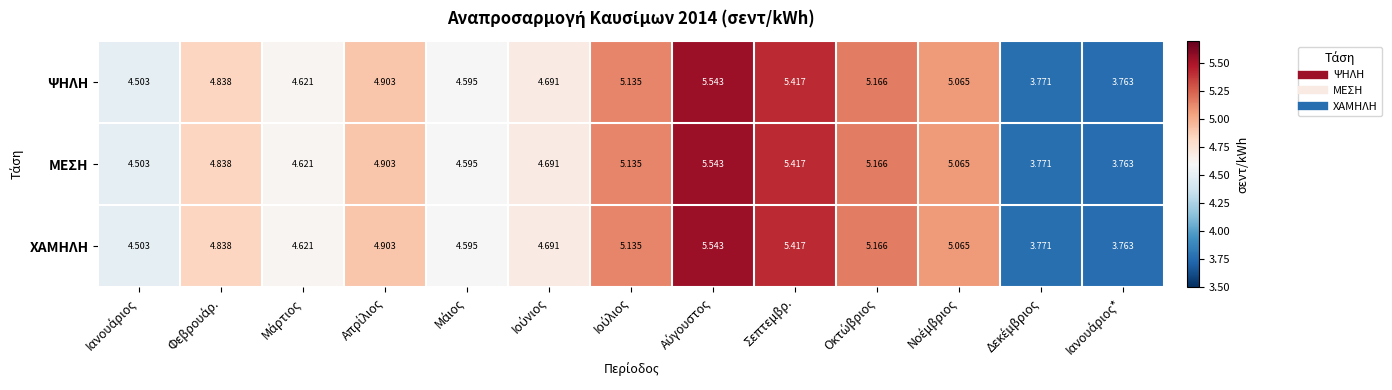

Which series has the largest total across all categories?

ΨΗΛΗ